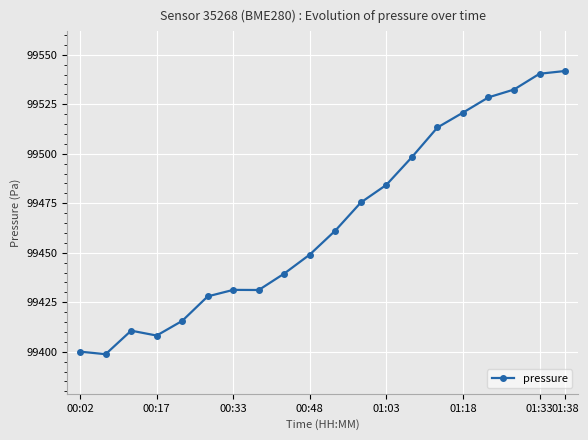

What is the greatest value displayed?

99541.8